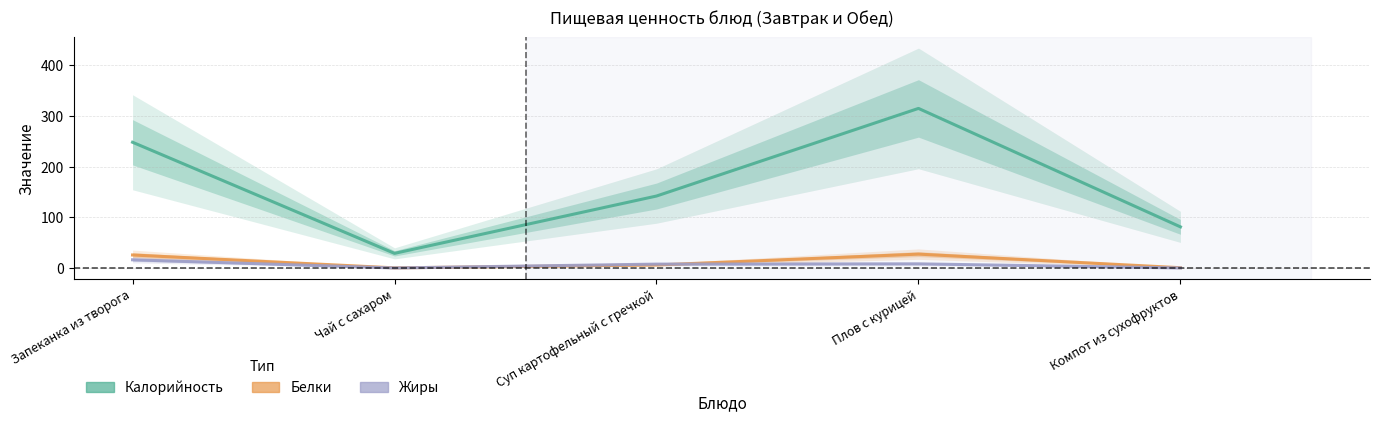

What is the label of the 4th point from the right?

Чай с сахаром